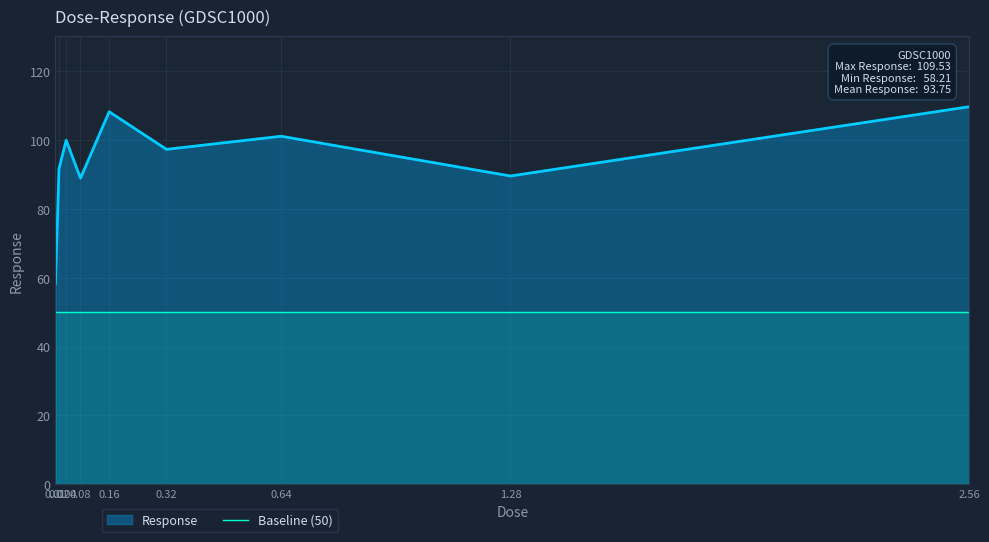

What is the difference between the values at 0.64 and 0.02?

9.4